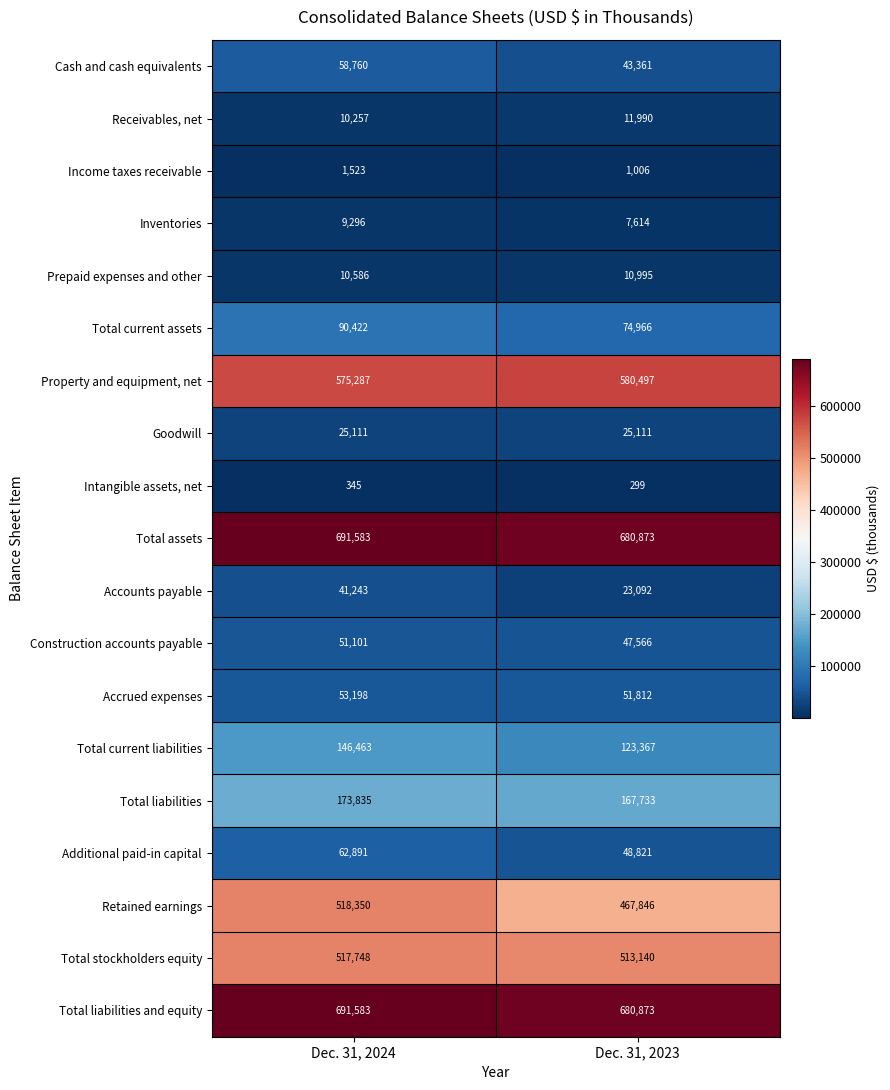

At which category does the chart reach its minimum across all series?

Dec. 31, 2023